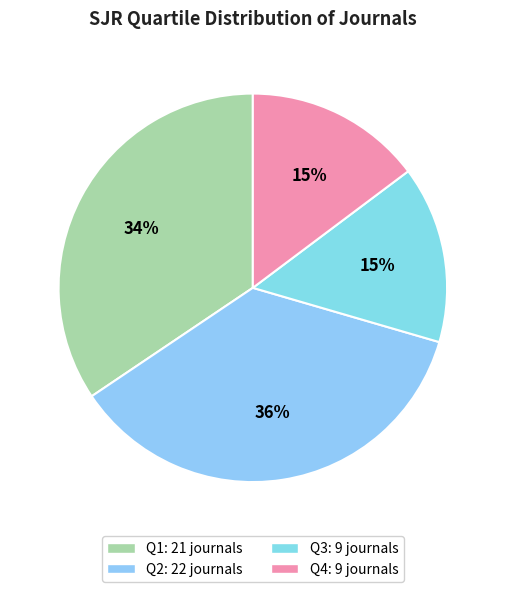

What is the change in value from Q2 to Q3?

-13